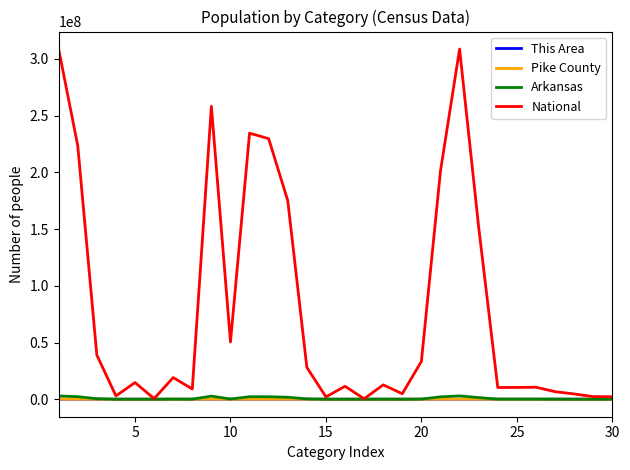

What is the maximum value shown in the chart?

308745538